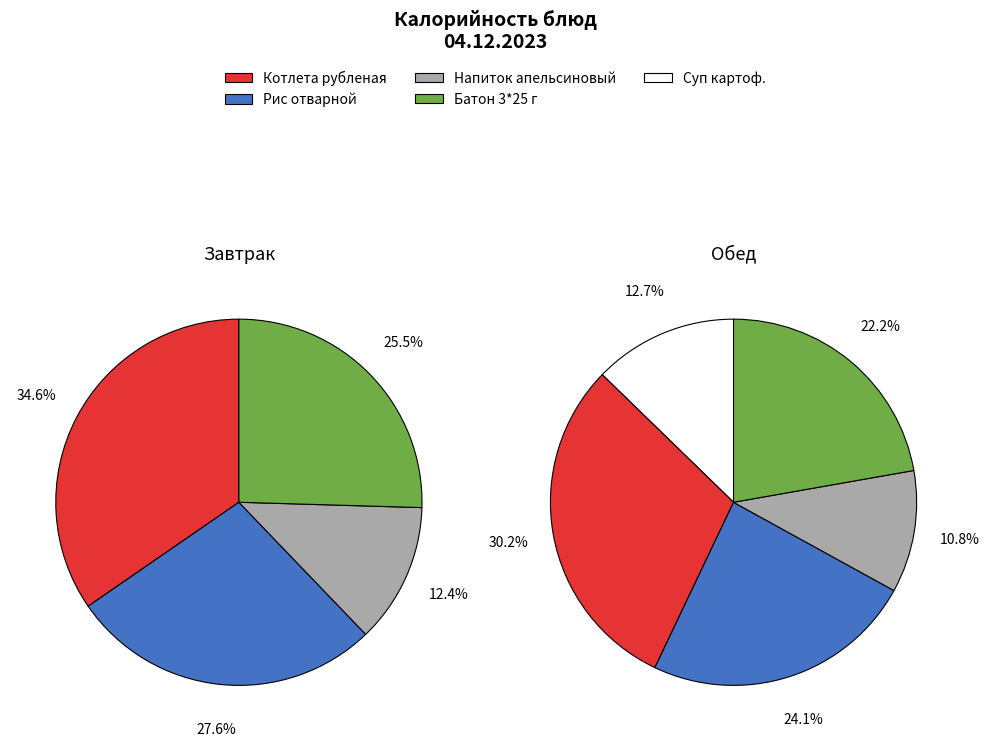

How many slices are in this pie chart?

9